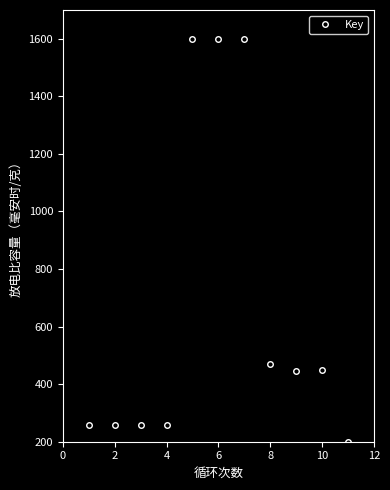

What is the minimum value shown in the chart?

200.0